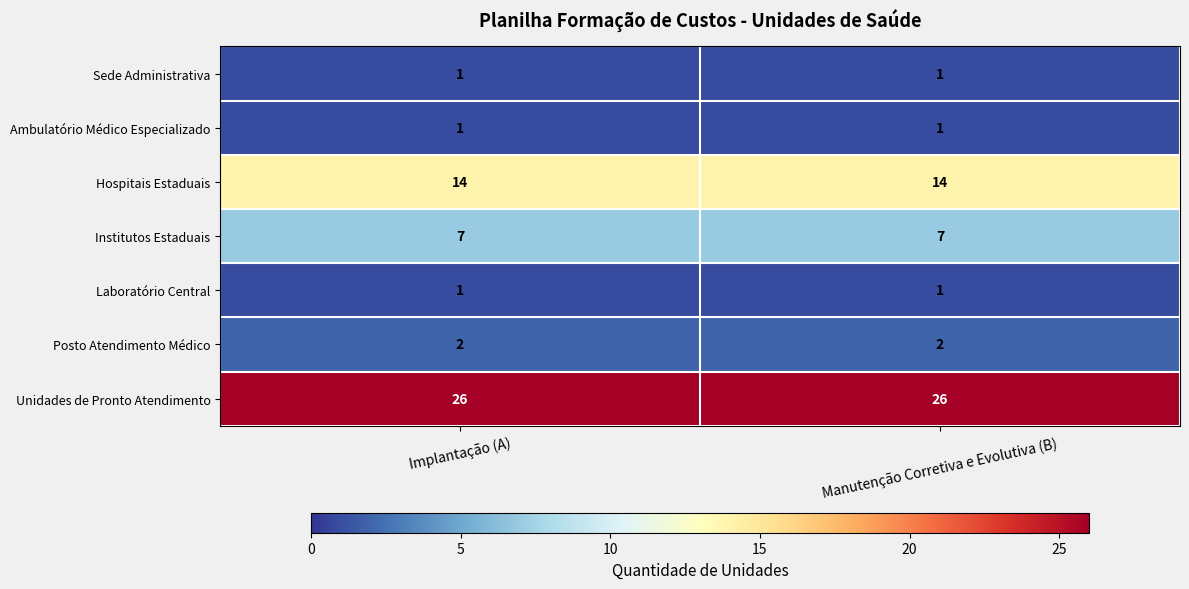

The Institutos Estaduais series shows 9 at Implantação (A). True or false?

False